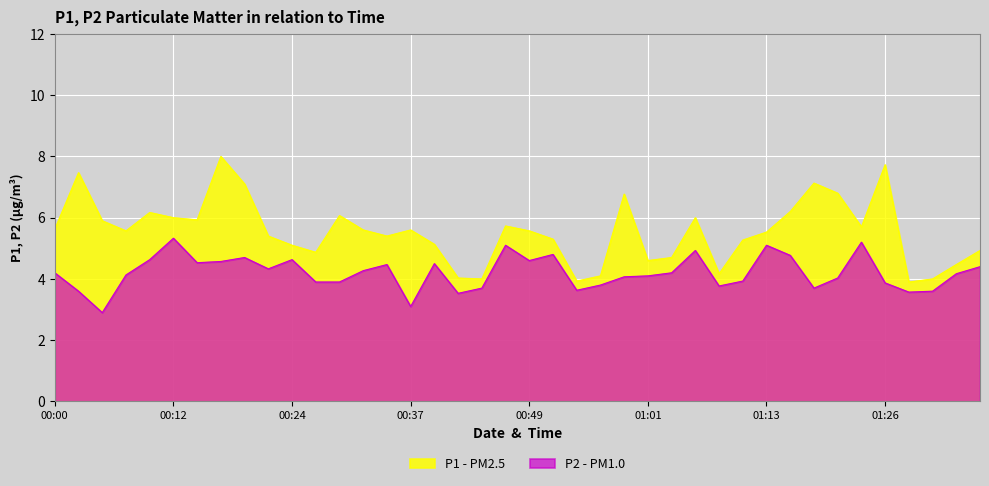

Reading left to right, extract all data points from this chart.

P1: 5.6	7.5	5.9	5.6	6.2	6.0	5.9	8.0	7.1	5.4	5.1	4.9	6.1	5.6	5.4	5.6	5.1	4.0	4.0	5.7	5.6	5.3	3.9	4.1	6.8	4.6	4.7	6.0	4.2	5.3	5.5	6.2	7.1	6.8	5.7	7.7	3.9	4.0	4.5	4.9
P2: 4.2	3.6	2.9	4.1	4.6	5.3	4.5	4.6	4.7	4.3	4.6	3.9	3.9	4.3	4.5	3.1	4.5	3.5	3.7	5.1	4.6	4.8	3.6	3.8	4.1	4.1	4.2	4.9	3.8	3.9	5.1	4.8	3.7	4.0	5.2	3.9	3.6	3.6	4.2	4.4